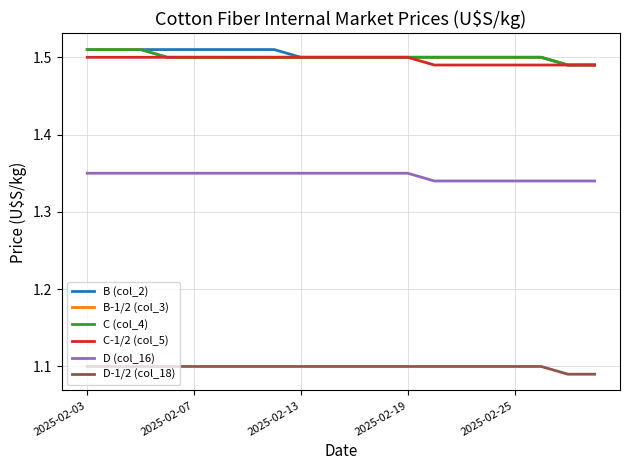

True or false: D-1/2 (col_18) and B-1/2 (col_3) intersect in this chart.

False